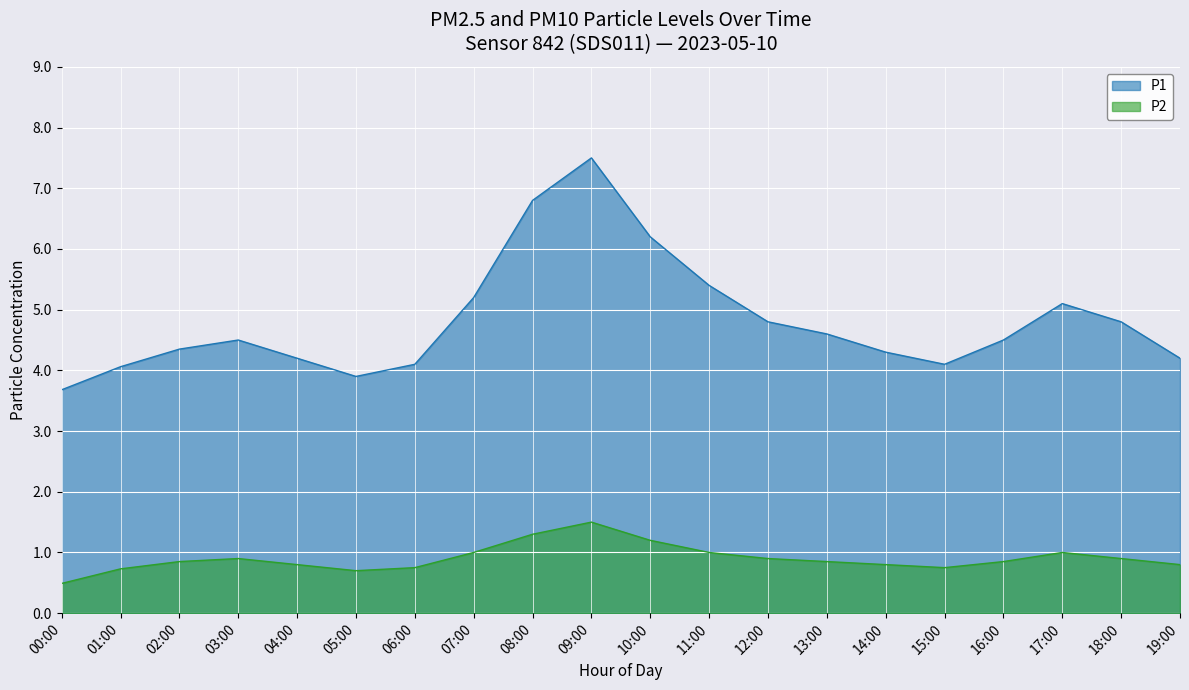

Reading left to right, transcribe all the data shown in this chart.

P1: 3.7	4.1	4.3	4.5	4.2	3.9	4.1	5.2	6.8	7.5	6.2	5.4	4.8	4.6	4.3	4.1	4.5	5.1	4.8	4.2
P2: 0.5	0.7	0.8	0.9	0.8	0.7	0.8	1.0	1.3	1.5	1.2	1.0	0.9	0.8	0.8	0.8	0.8	1.0	0.9	0.8